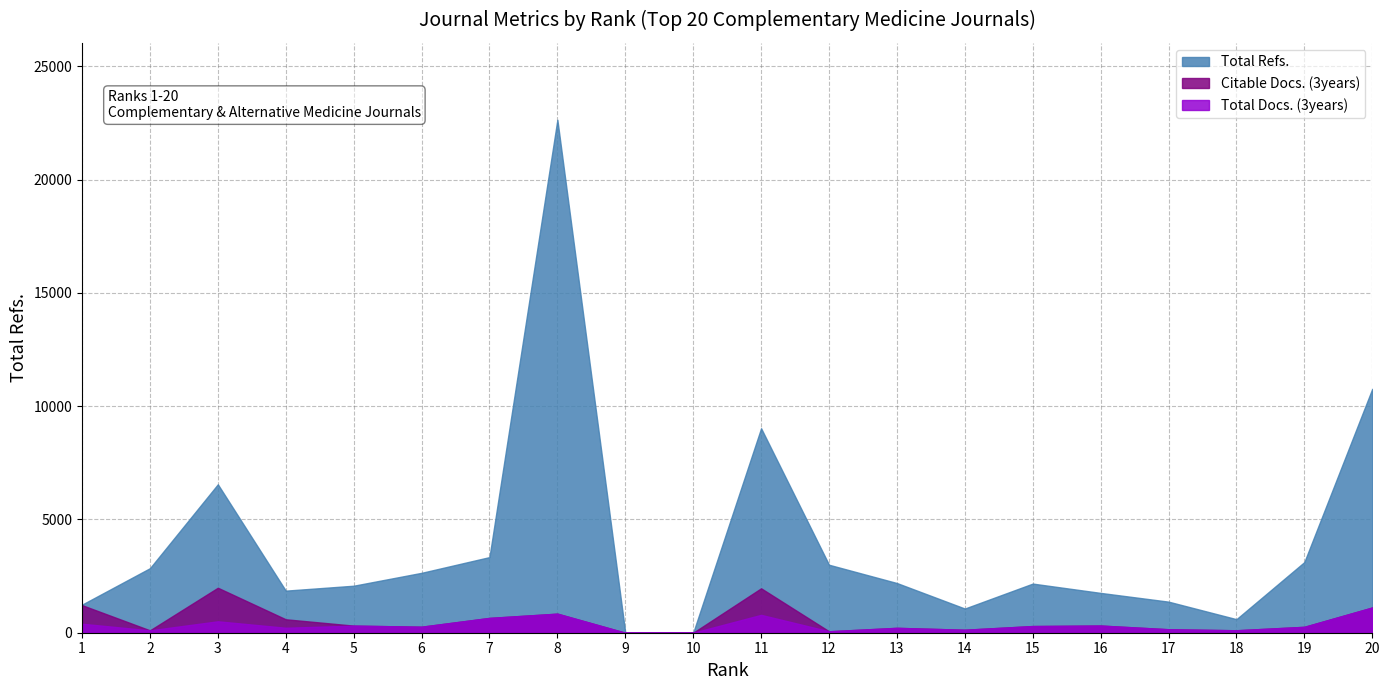

At which category is the sum across all series the highest?

8